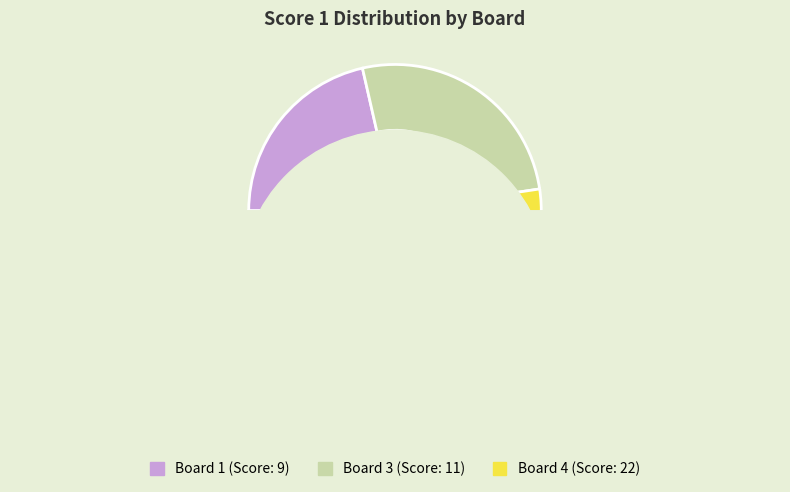

How many slices are in this pie chart?

3